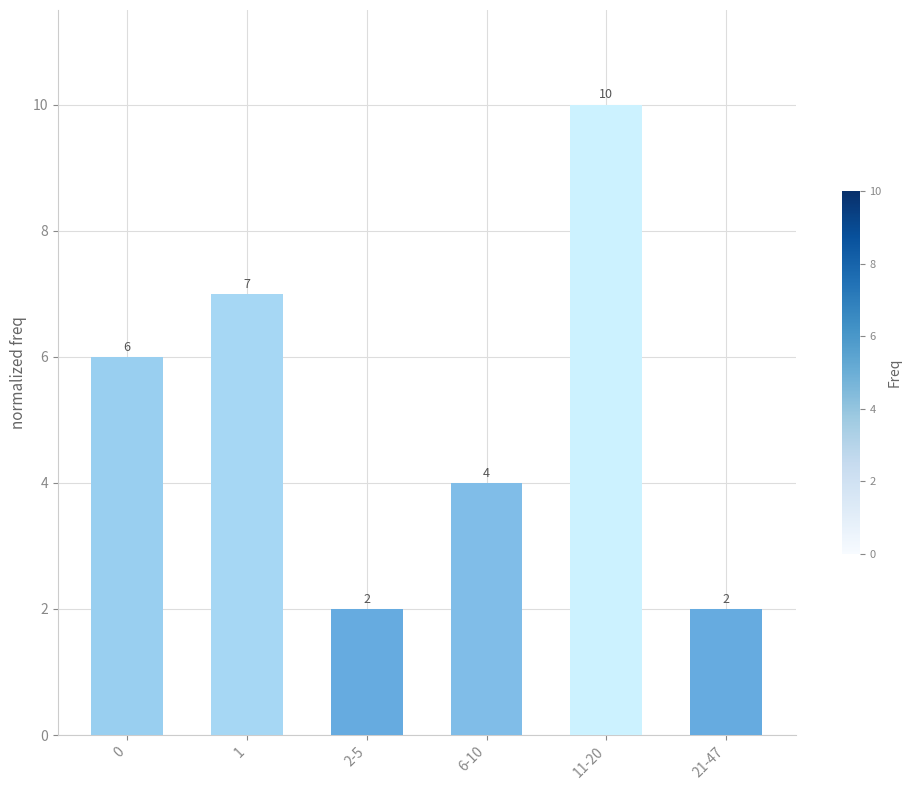

Which has a higher value, 0 or 11-20?

11-20